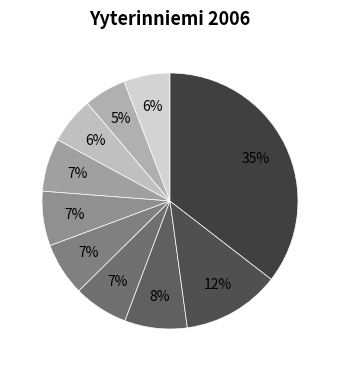

To the nearest percent, what is the average slice percentage?

10%